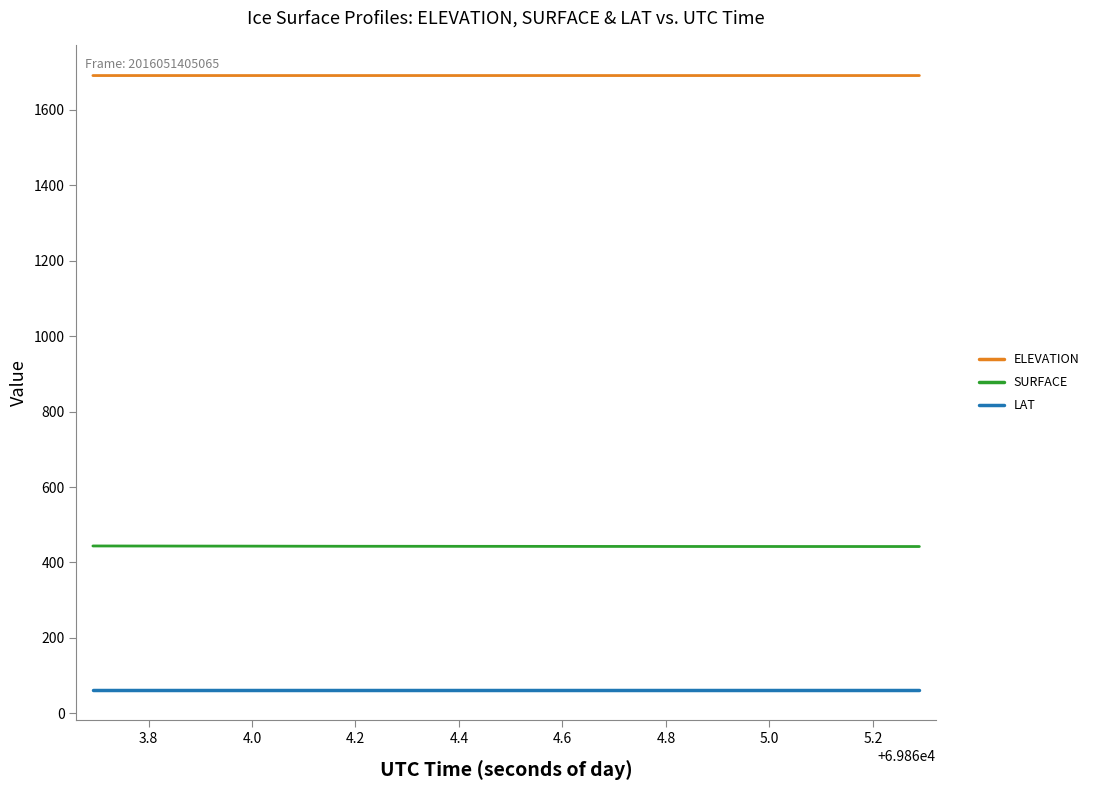

List the series in order of their peak value, highest first.

ELEVATION, SURFACE, LAT